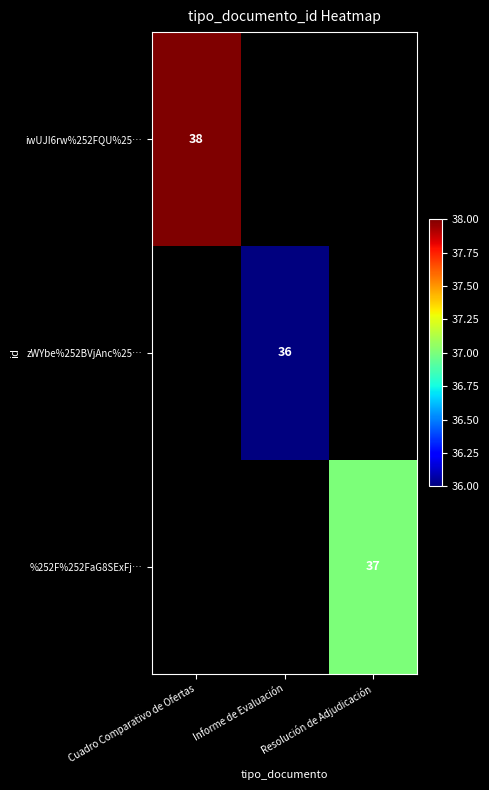

At which category does the chart reach its minimum across all series?

Informe de Evaluación